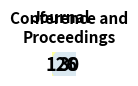

Which category has the biggest portion of the pie?

journal